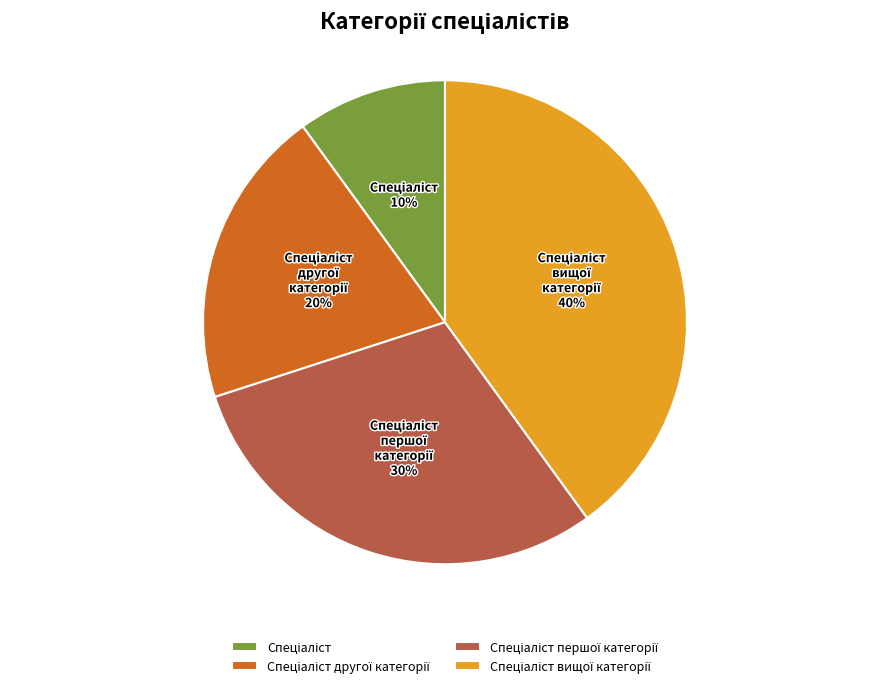

Is there a majority slice in this chart?

No